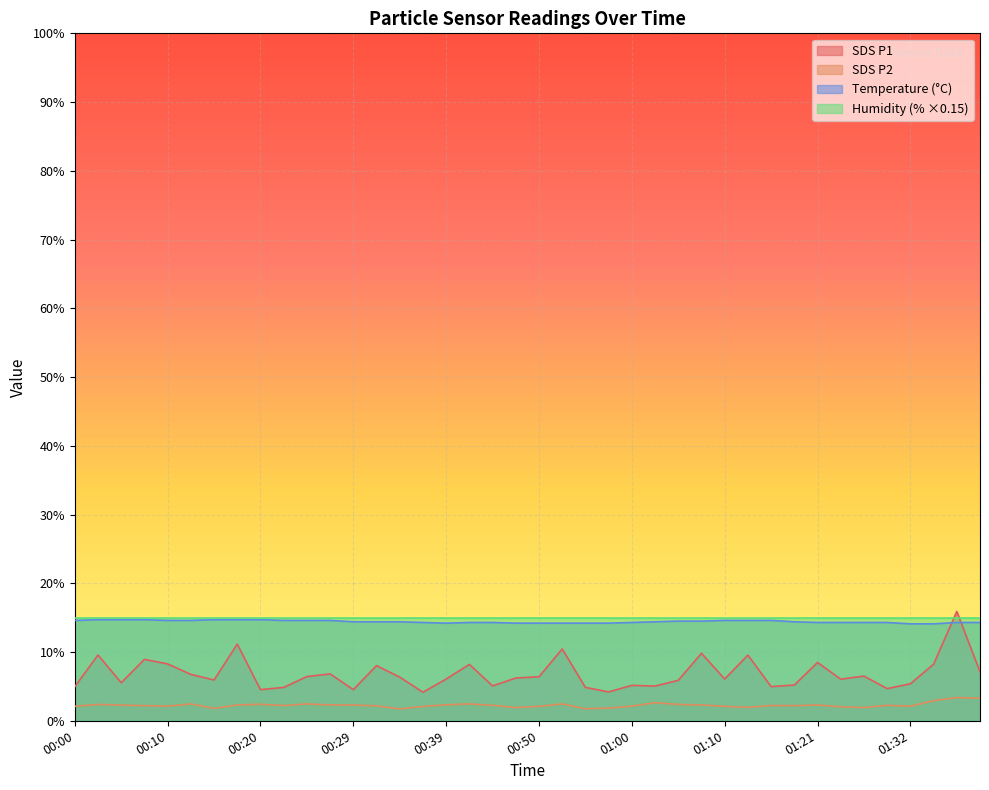

How many lines are shown in the chart?

4